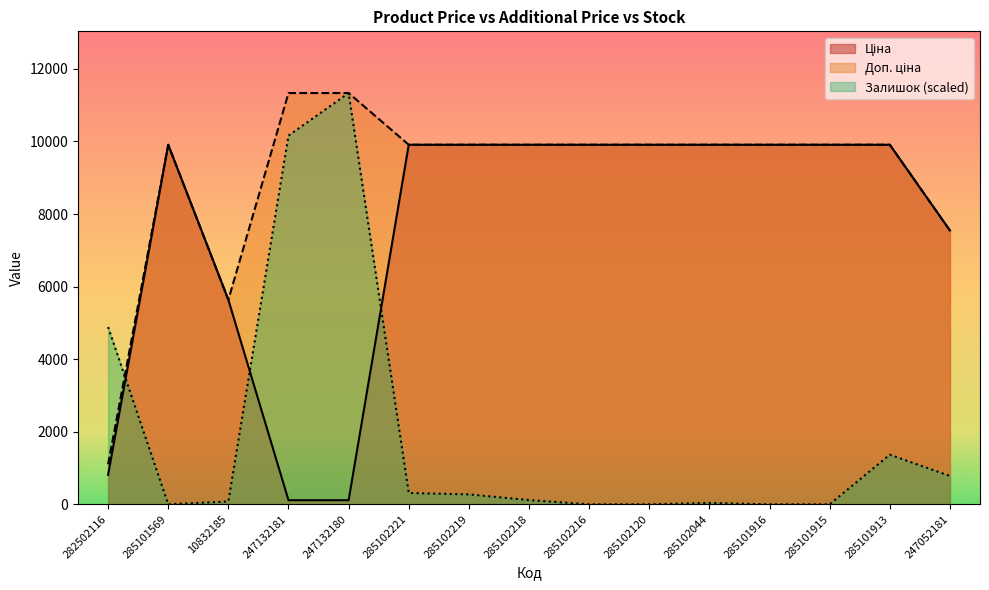

What is the average value of the Залишок series?

1956.7